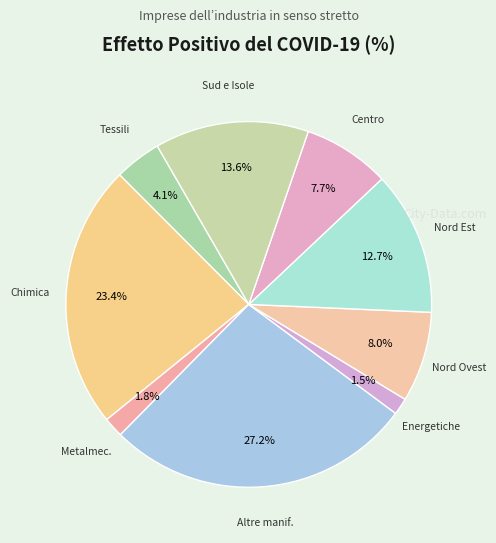

Which category has the biggest portion of the pie?

Altre manifatturiere